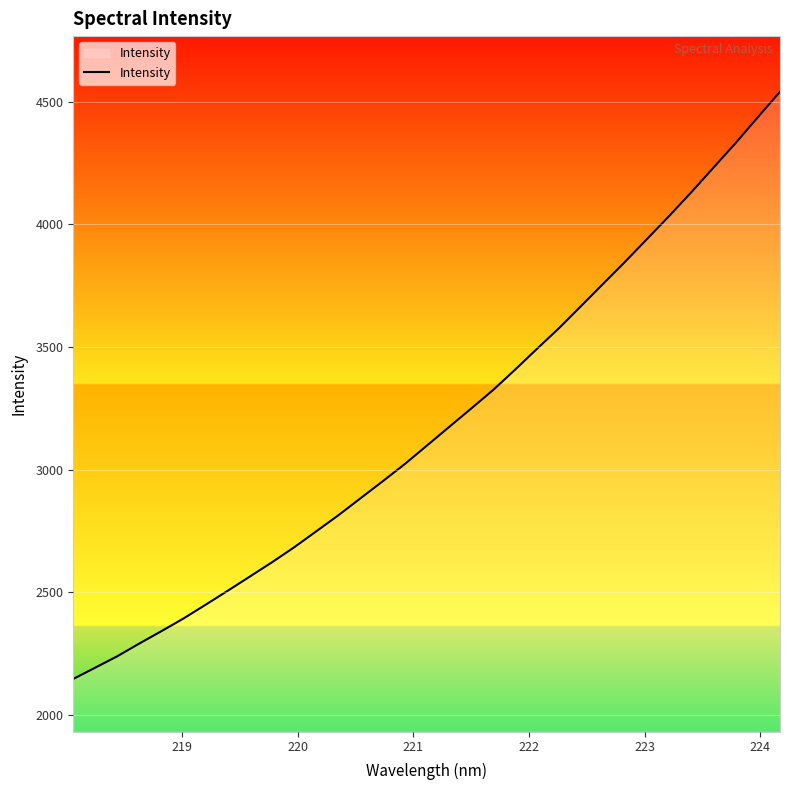

What is the difference between the maximum and minimum values?

2393.9